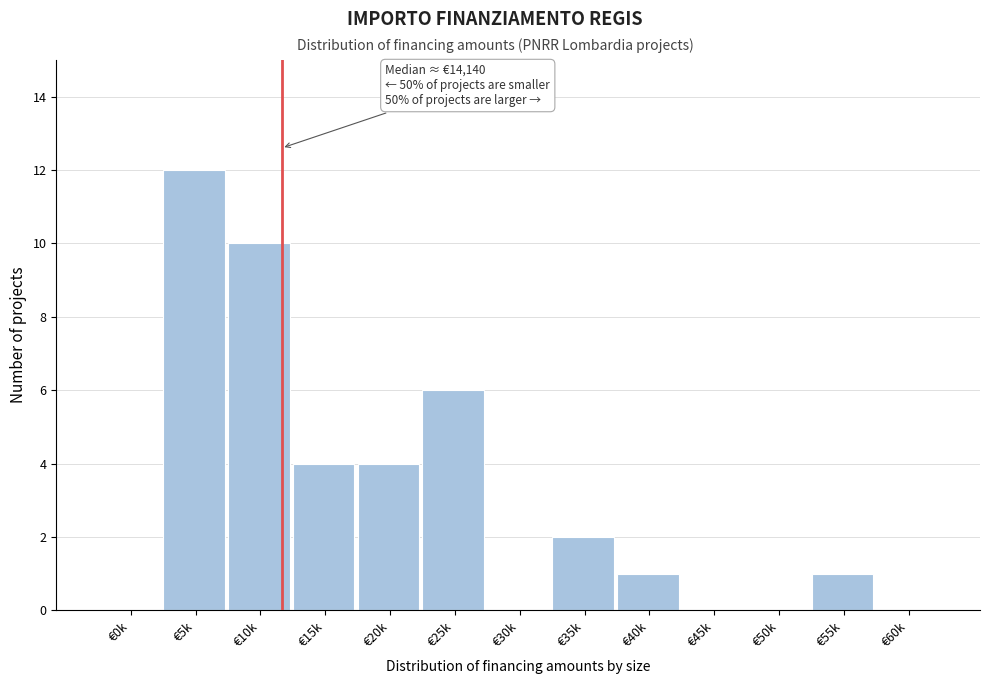

Reading right to left, transcribe all the data shown in this chart.

€60k=0	€55k=1	€50k=0	€45k=0	€40k=1	€35k=2	€30k=0	€25k=6	€20k=4	€15k=4	€10k=10	€5k=12	€0k=0